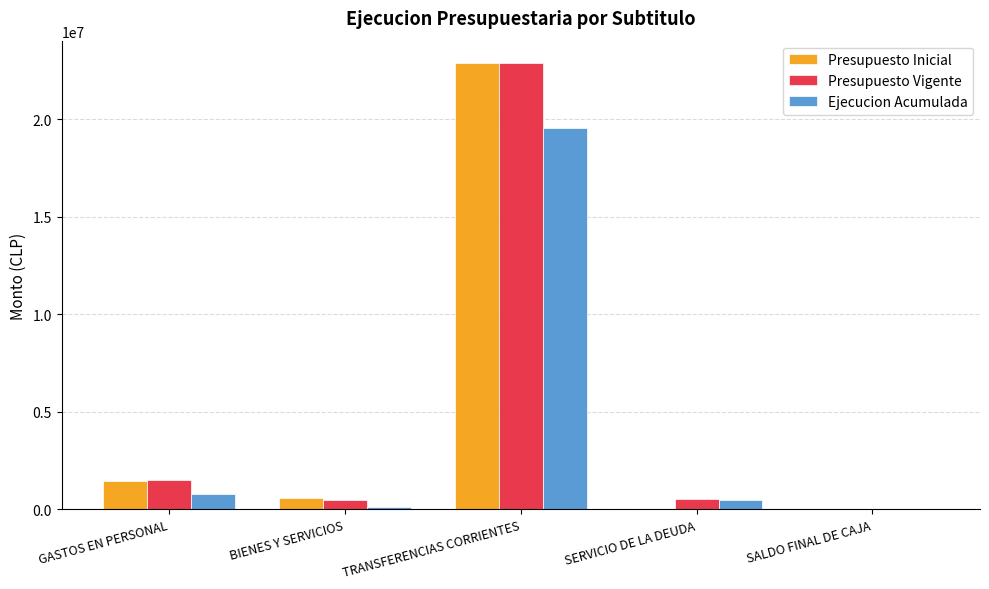

Is the value of Presupuesto Inicial at SERVICIO DE LA DEUDA greater than the value of Presupuesto Vigente at GASTOS EN PERSONAL?

No